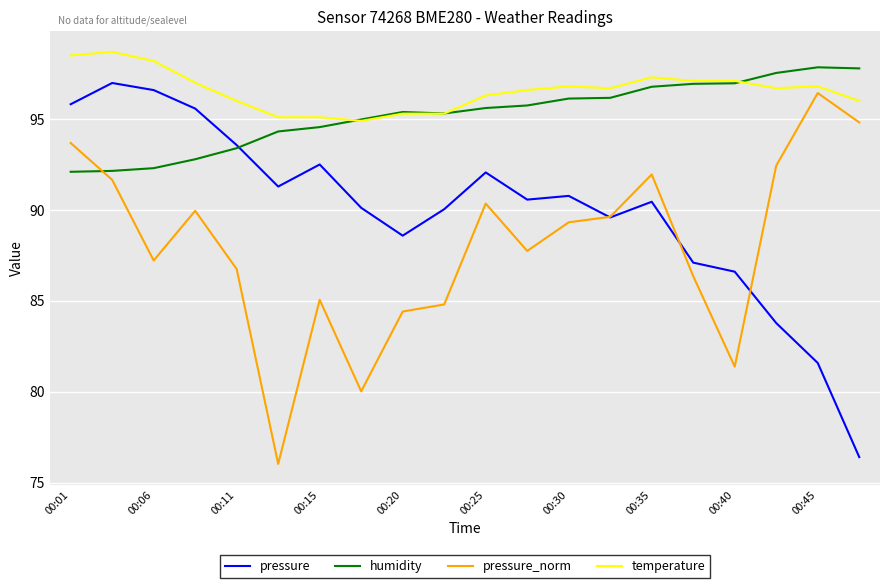

Rank the series by their average value, from lowest to highest.

pressure_norm, pressure, humidity, temperature